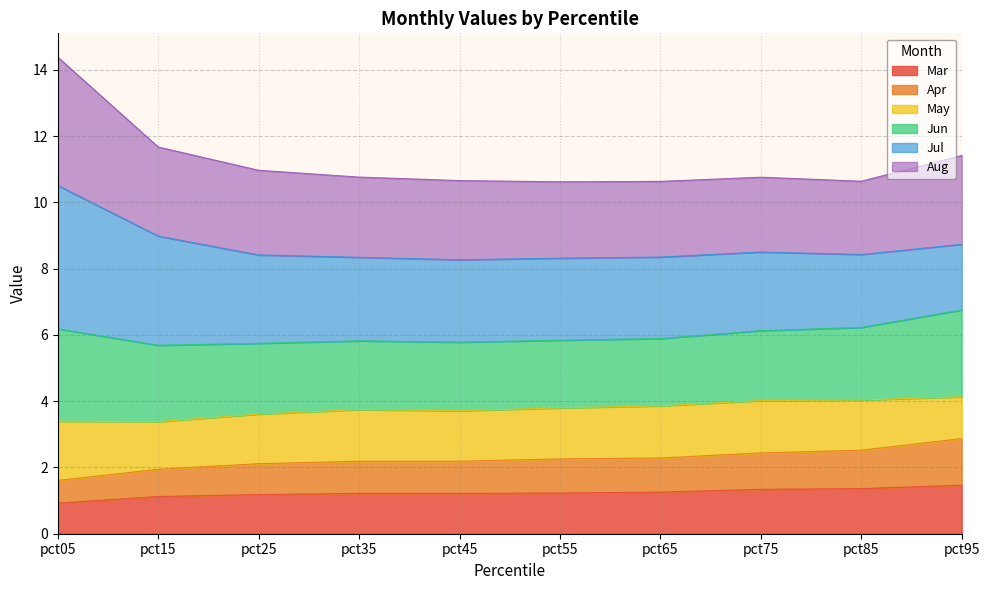

What is the difference between the maximum and minimum values in the Aug series?

3.8